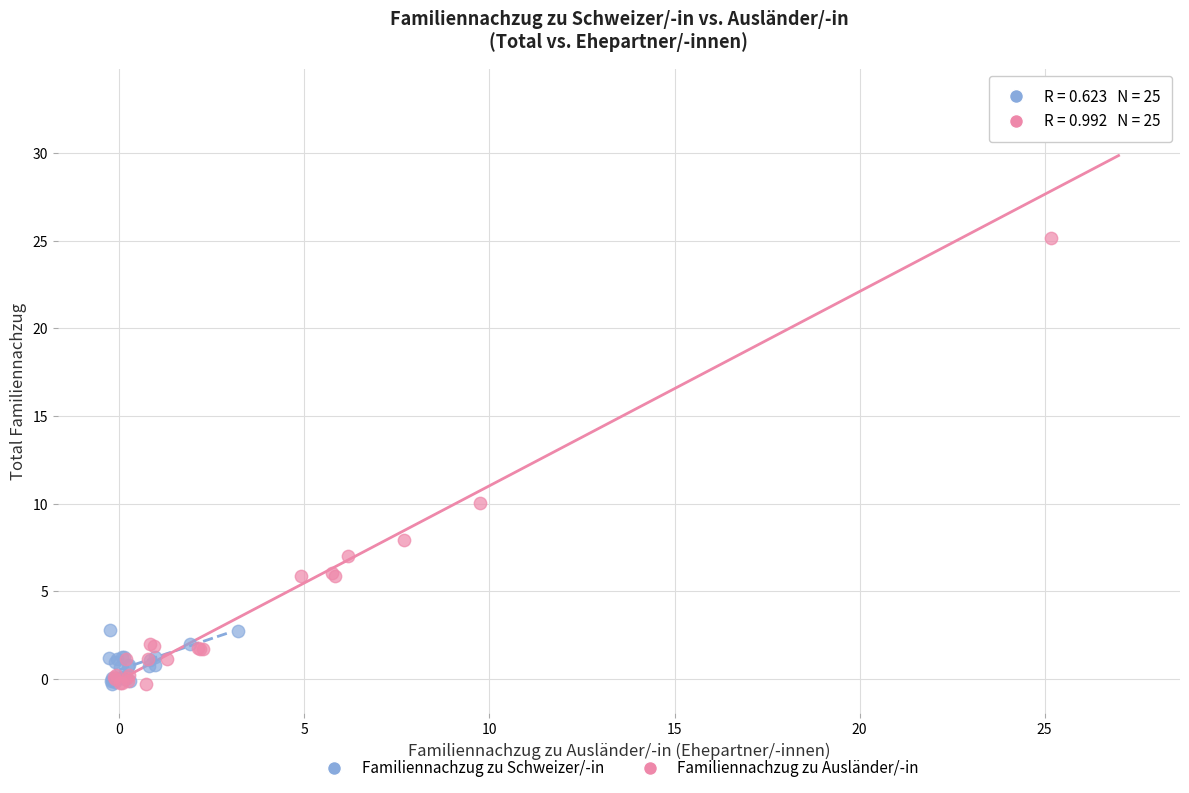

Which series contains the highest Y value?

Familiennachzug zu Ausländer/-in